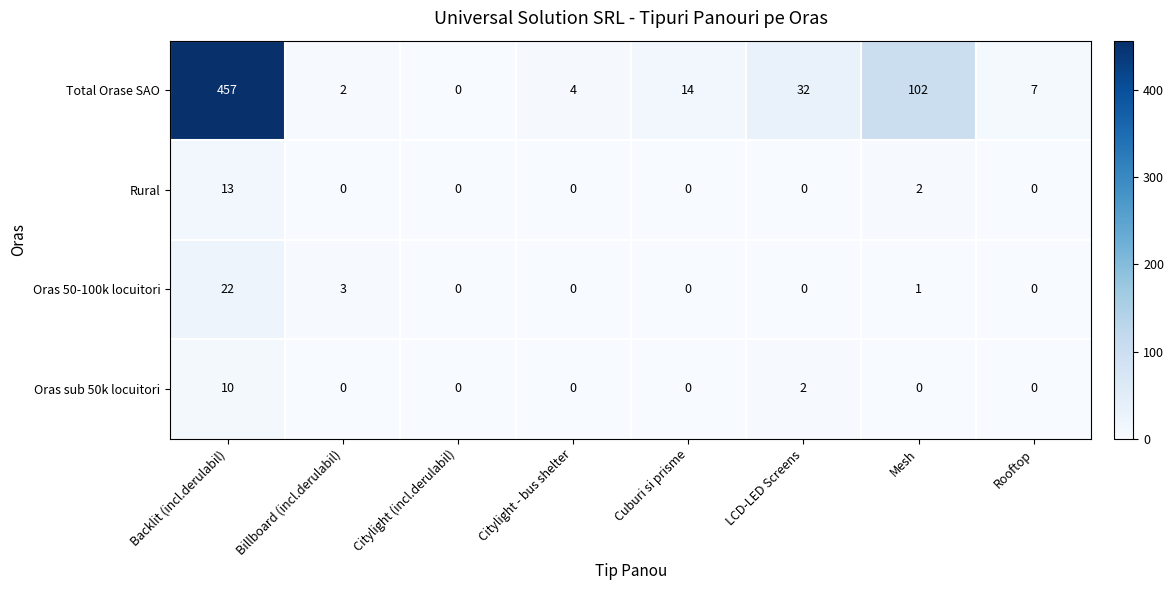

The value of Oras 50-100k locuitori at Cuburi si prisme is 0. True or false?

True